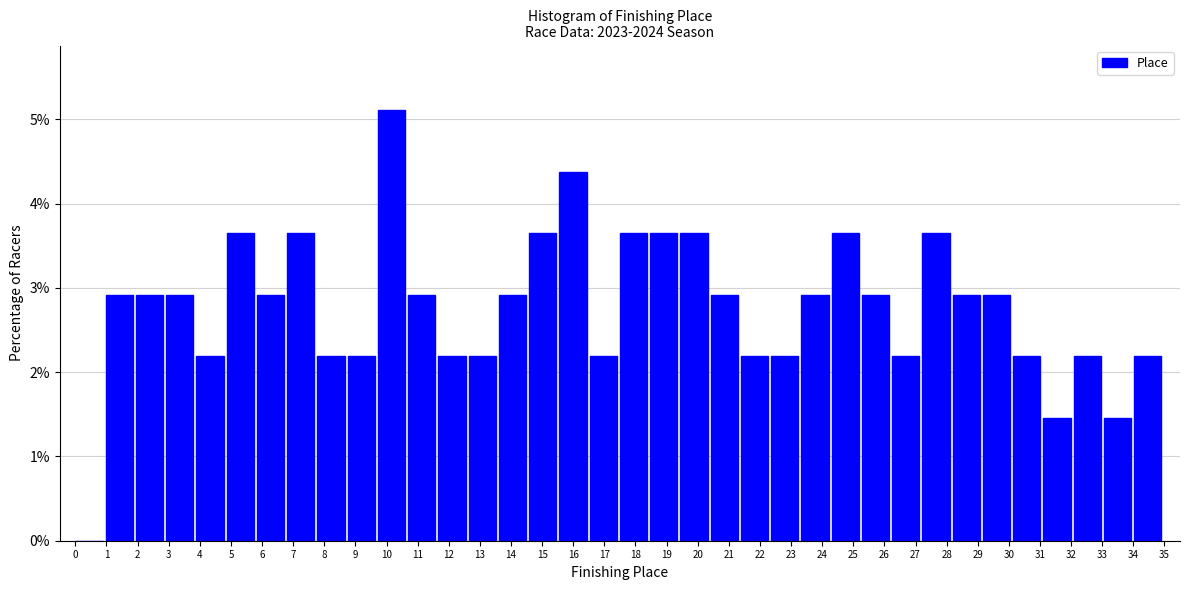

Reading left to right, transcribe this chart: for each bar, give the range it covers on the x-axis and its height. Neither the bar edges nor the heights are printed on the chart, so give them approximately, as read against the axes.

0.0 to 1.0: 0
1.0 to 1.9: 2.9
1.9 to 2.9: 2.9
2.9 to 3.9: 2.9
3.9 to 4.9: 2.2
4.9 to 5.8: 3.6
5.8 to 6.8: 2.9
6.8 to 7.8: 3.6
7.8 to 8.8: 2.2
8.8 to 9.7: 2.2
9.7 to 10.7: 5.1
10.7 to 11.7: 2.9
11.7 to 12.6: 2.2
12.6 to 13.6: 2.2
13.6 to 14.6: 2.9
14.6 to 15.6: 3.6
15.6 to 16.5: 4.4
16.5 to 17.5: 2.2
17.5 to 18.5: 3.6
18.5 to 19.4: 3.6
19.4 to 20.4: 3.6
20.4 to 21.4: 2.9
21.4 to 22.4: 2.2
22.4 to 23.3: 2.2
23.3 to 24.3: 2.9
24.3 to 25.3: 3.6
25.3 to 26.3: 2.9
26.3 to 27.2: 2.2
27.2 to 28.2: 3.6
28.2 to 29.2: 2.9
29.2 to 30.1: 2.9
30.1 to 31.1: 2.2
31.1 to 32.1: 1.5
32.1 to 33.1: 2.2
33.1 to 34.0: 1.5
34.0 to 35.0: 2.2